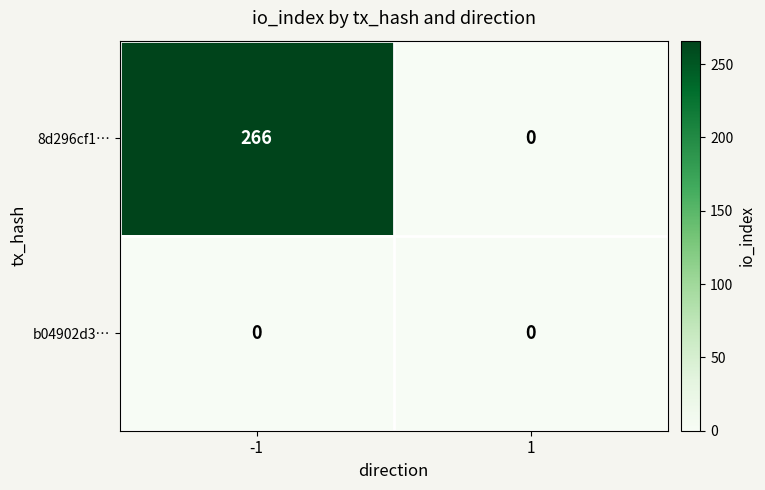

What is the spread (max minus min) of values at -1?

266